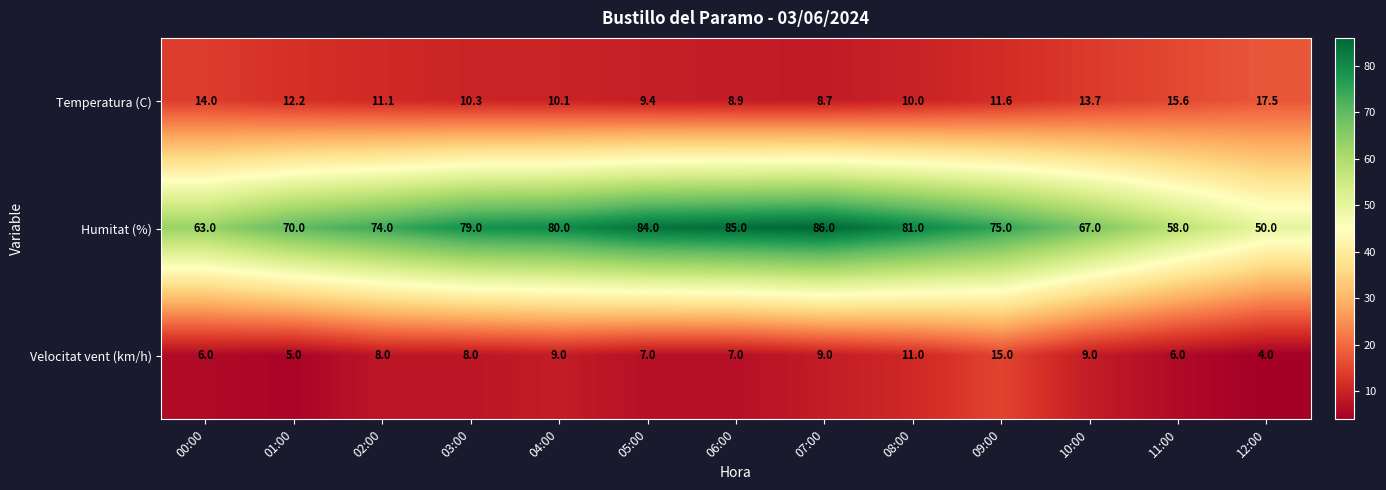

At which category does the chart reach its peak across all series?

07:00